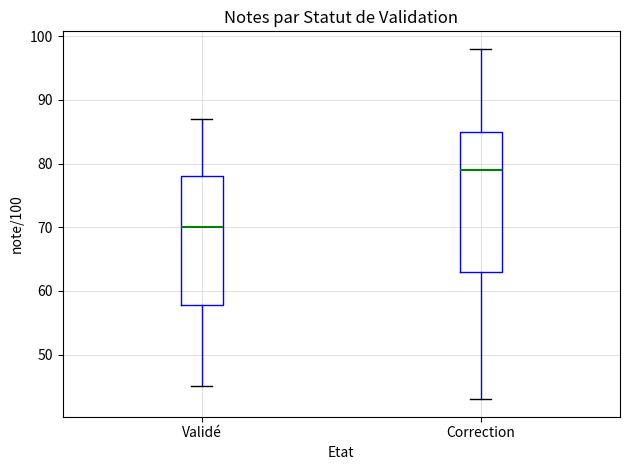

Where does the median line of the box for Correction sit on the y-axis? The values are not printed on the chart, so give them approximately, as read against the axis.

79